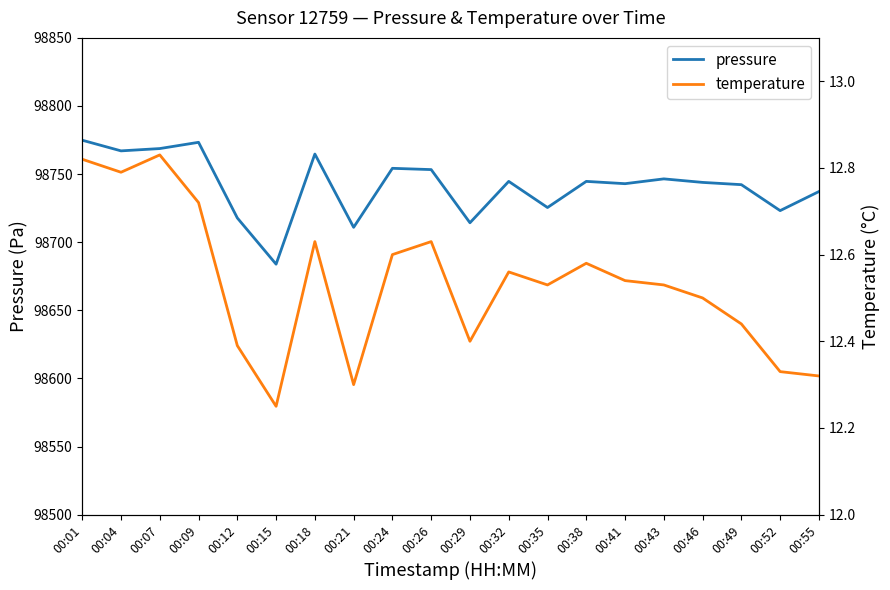

What is the total value across all series at 00:46?

98756.4